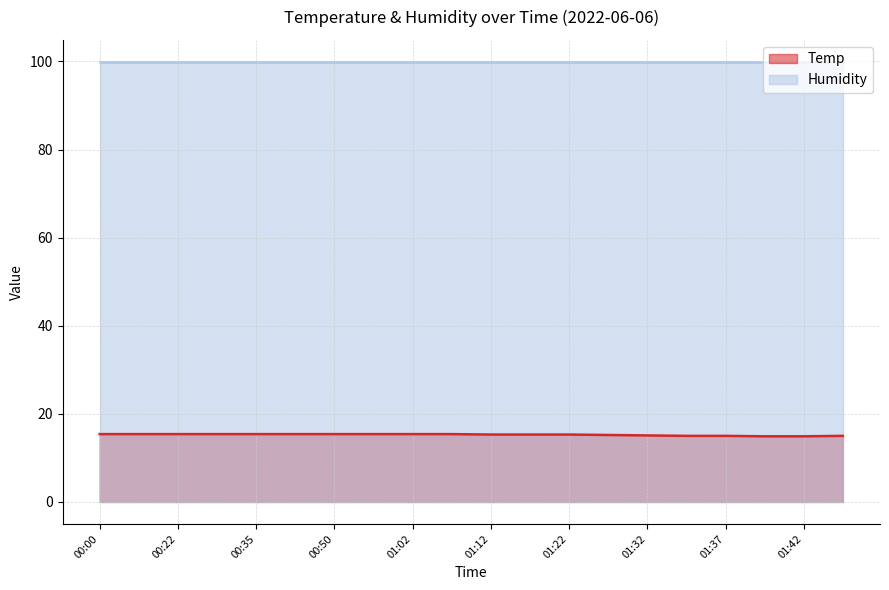

What is the maximum value shown in the chart?

99.9